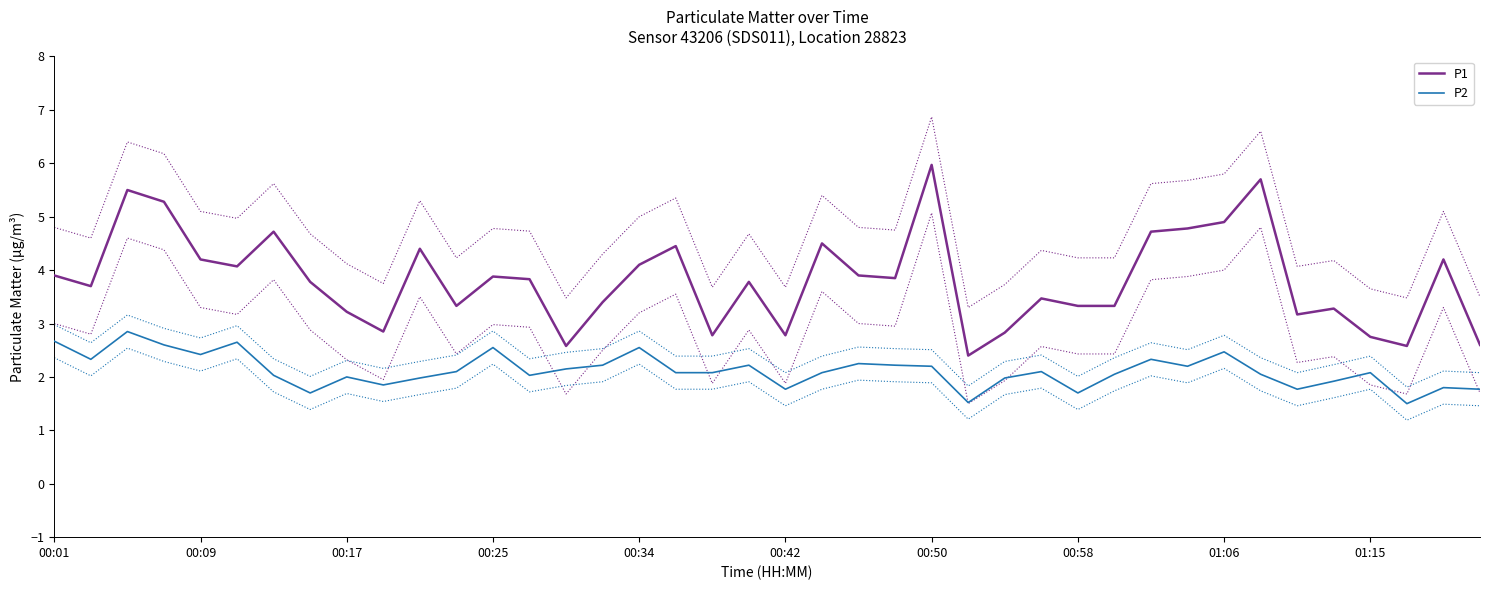

What is the lowest value of the P1 series?

2.4